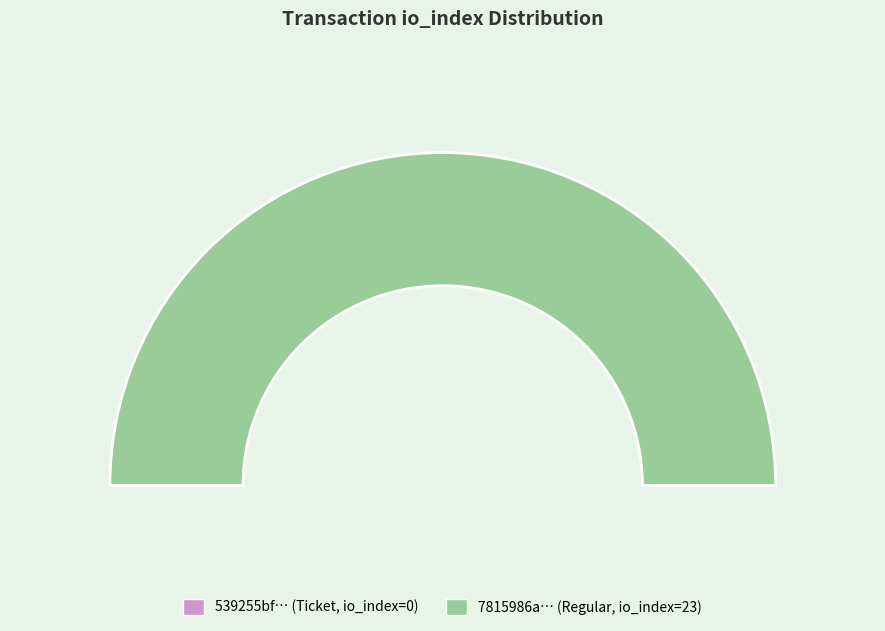

How many slices are in this pie chart?

2